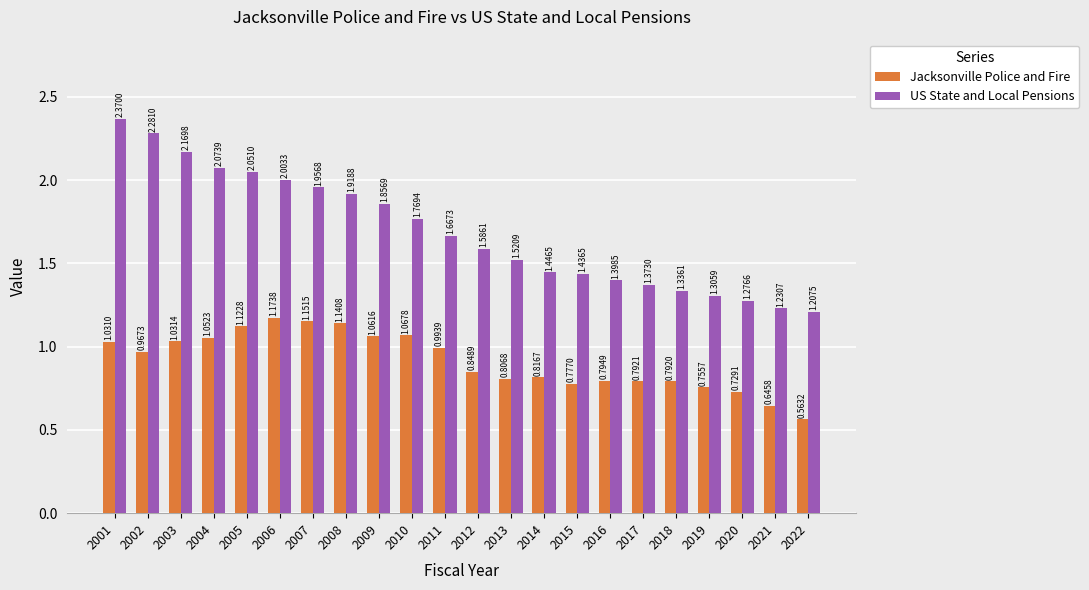

What is the sum of all Jacksonville Police and Fire values?

20.1